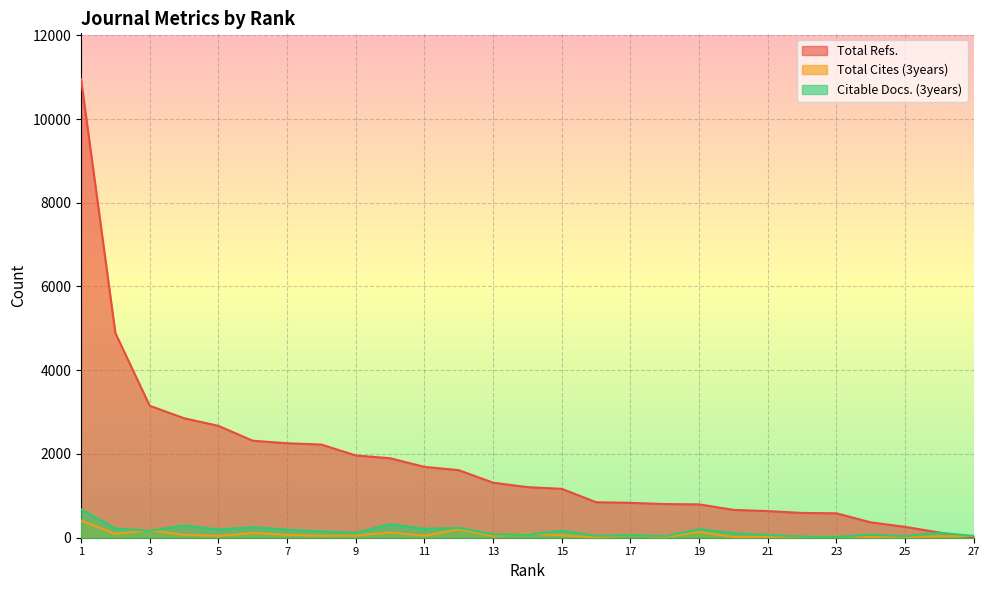

Is the value of Total Refs. at 2 greater than the value of Citable Docs. (3years) at 2?

Yes